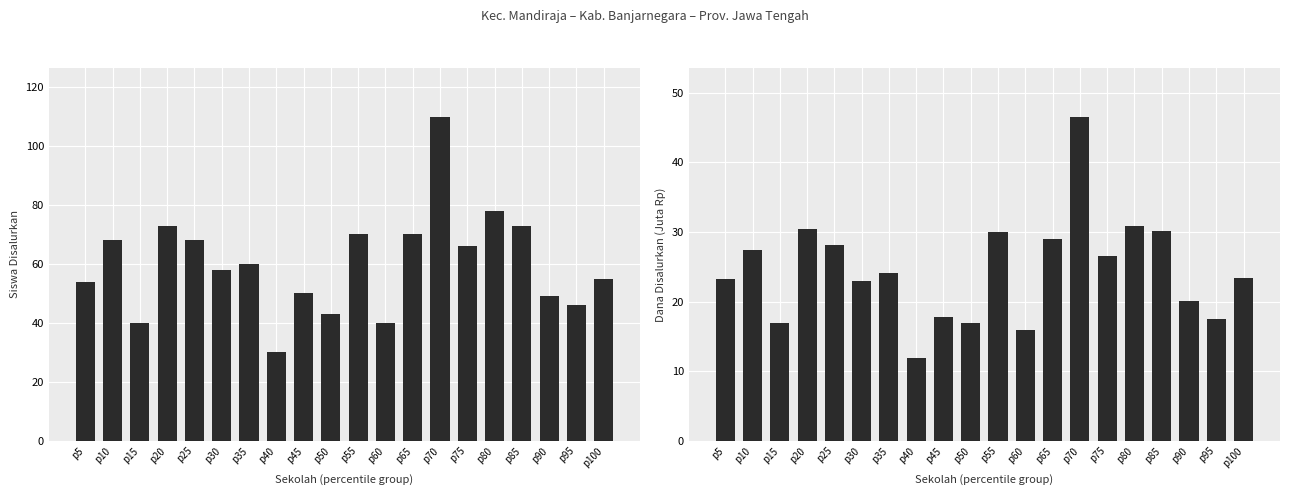

At which label is Dana Disalurkan (Juta Rp) closest to 29?

p65